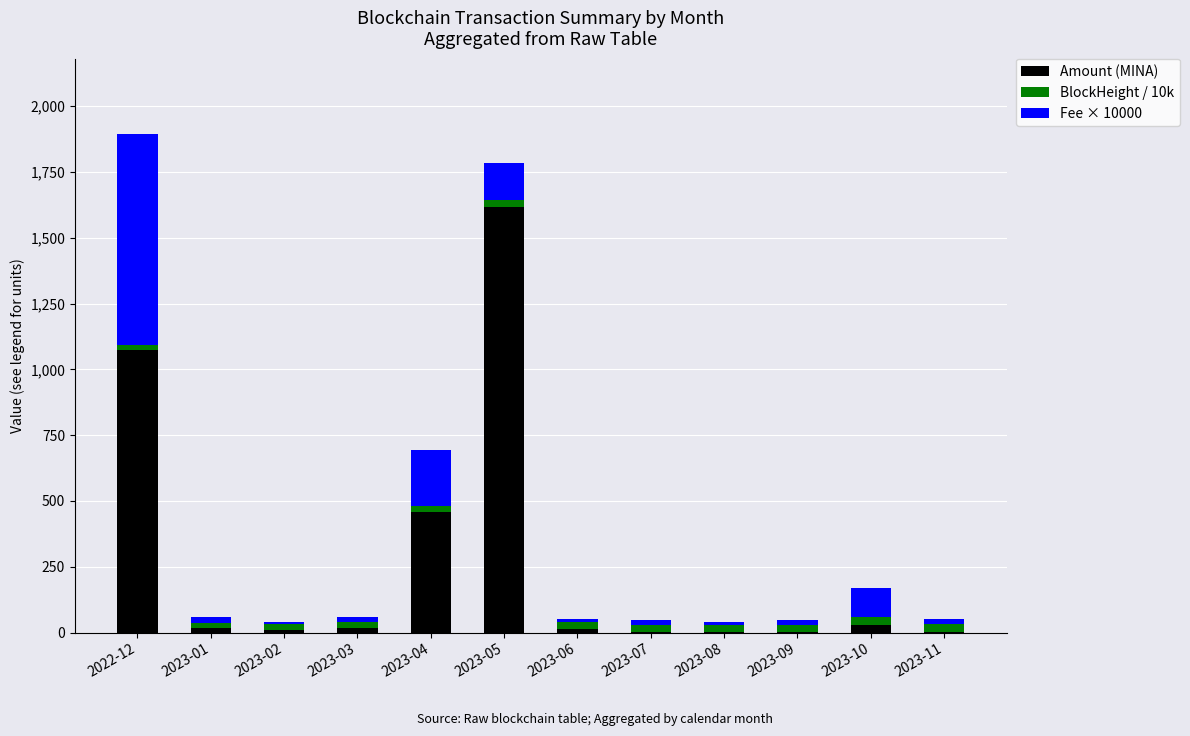

What is the highest value of the Amount (MINA) series?

1616.9